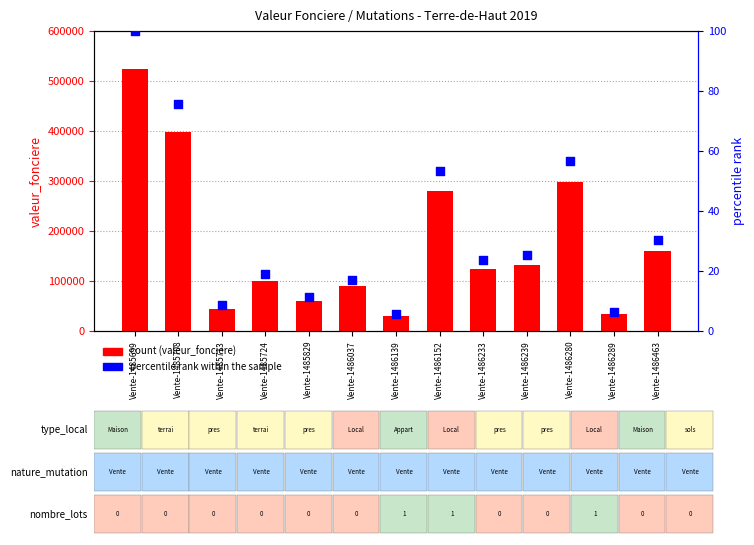

Which series contains the highest Y value?

valeur_fonciere